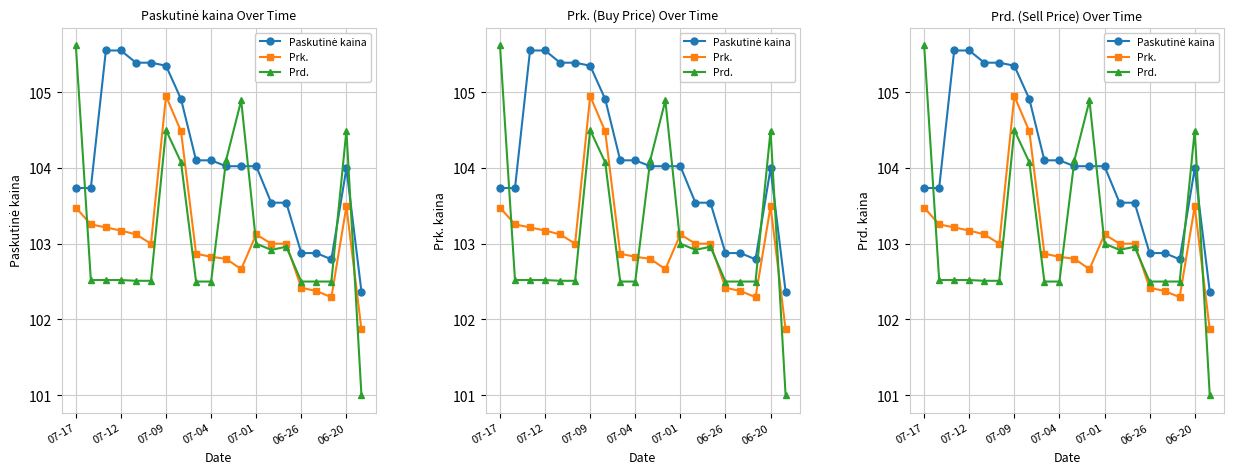

Does the chart display data point markers on the line(s)?

Yes